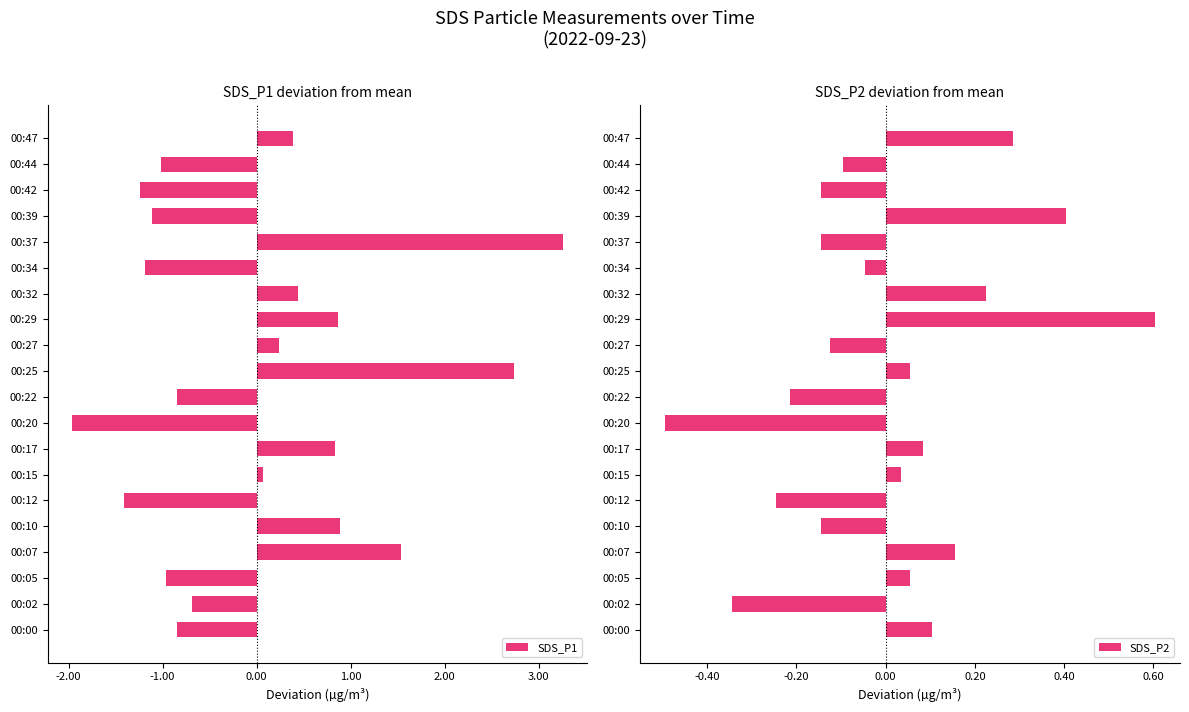

The SDS_P1 series shows -0.3 at 00:02. True or false?

False